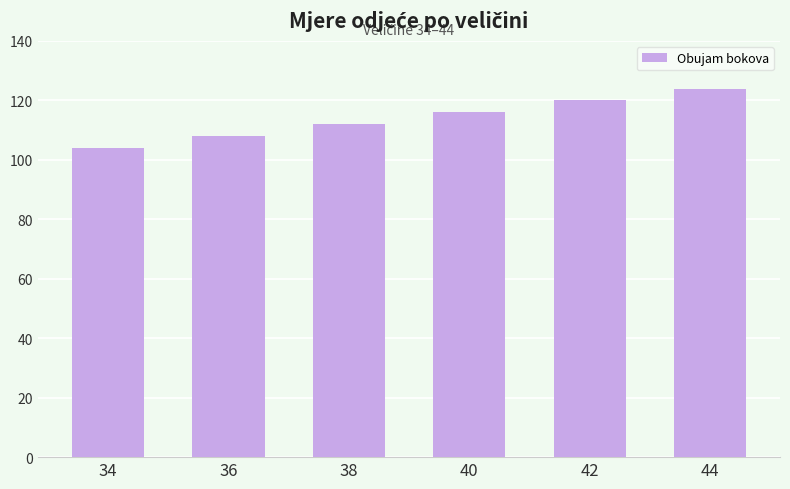

How many values are between 108 and 120?

4